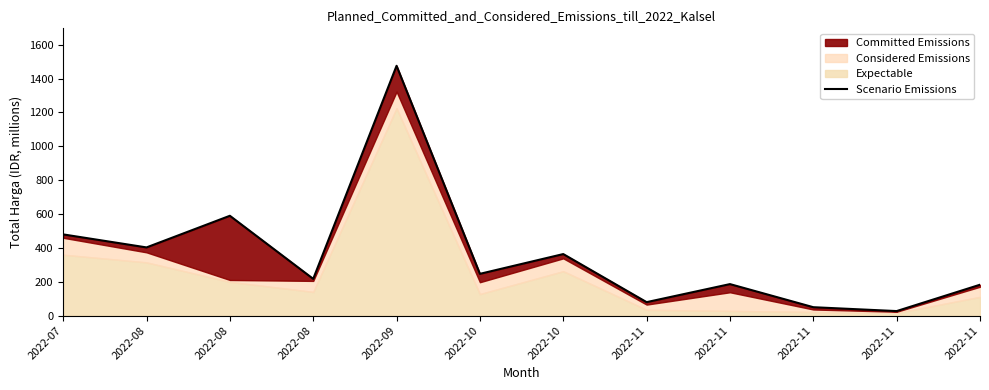

True or false: the data shows 82.1 at 2022-11.

False